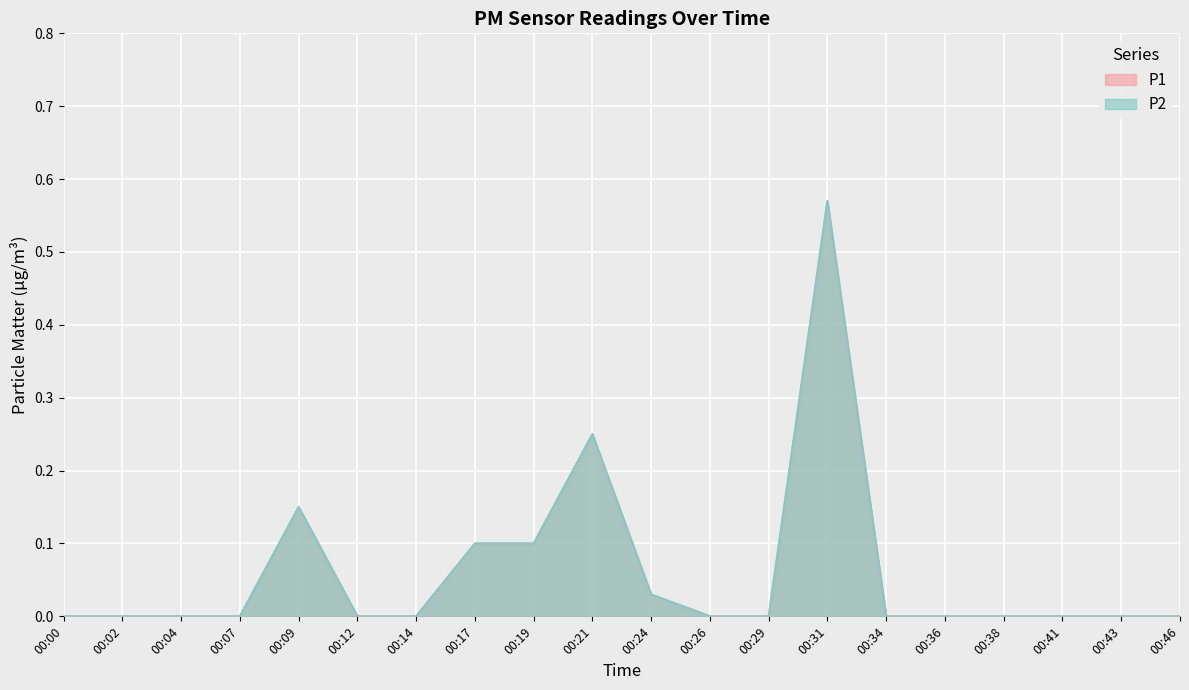

True or false: P1 has a value of 0.0 at 00:29.

True